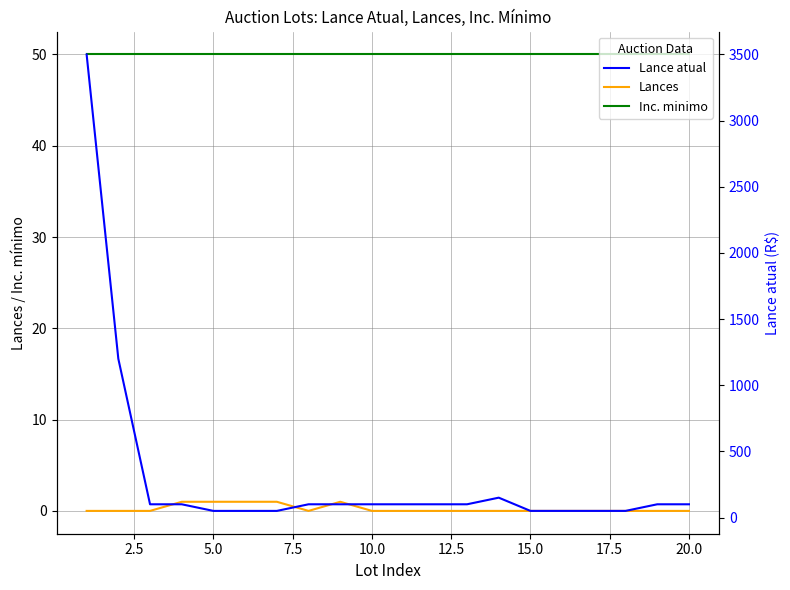

Which series has the largest range (max minus min)?

Lance atual